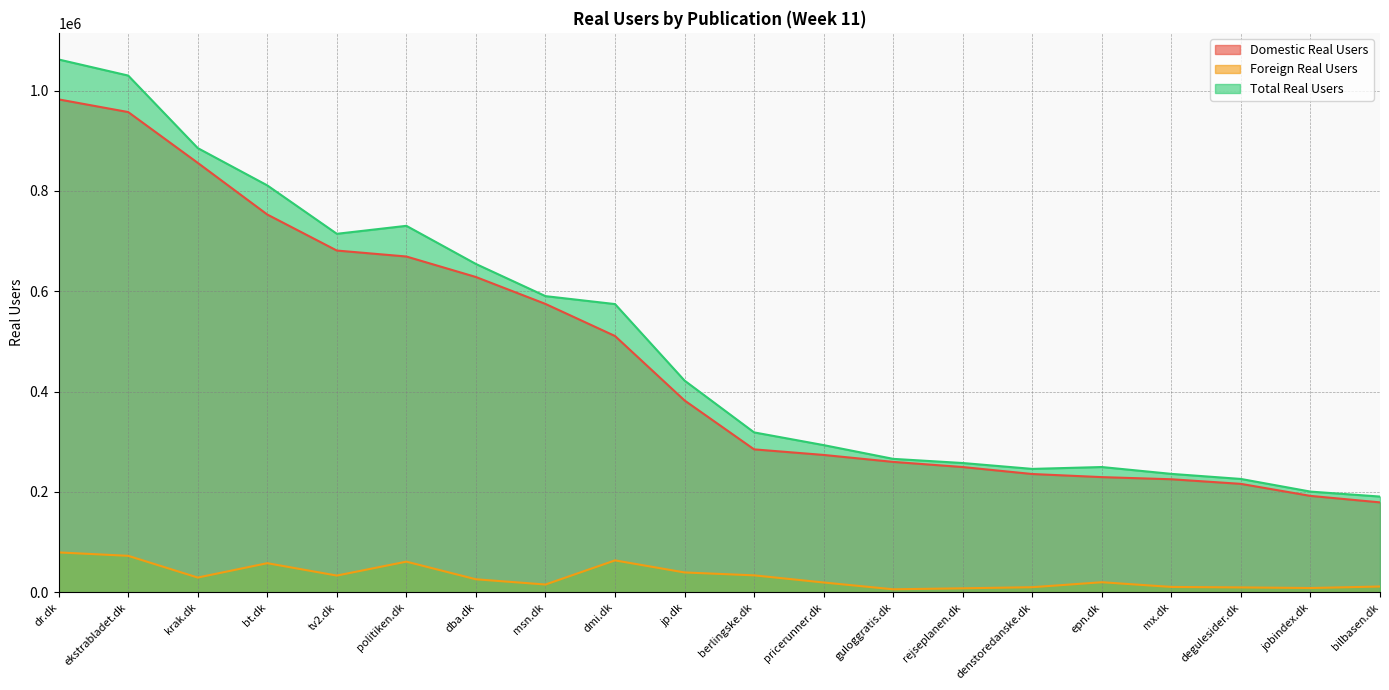

True or false: Foreign Real Users and Total Real Users cross at least once.

False